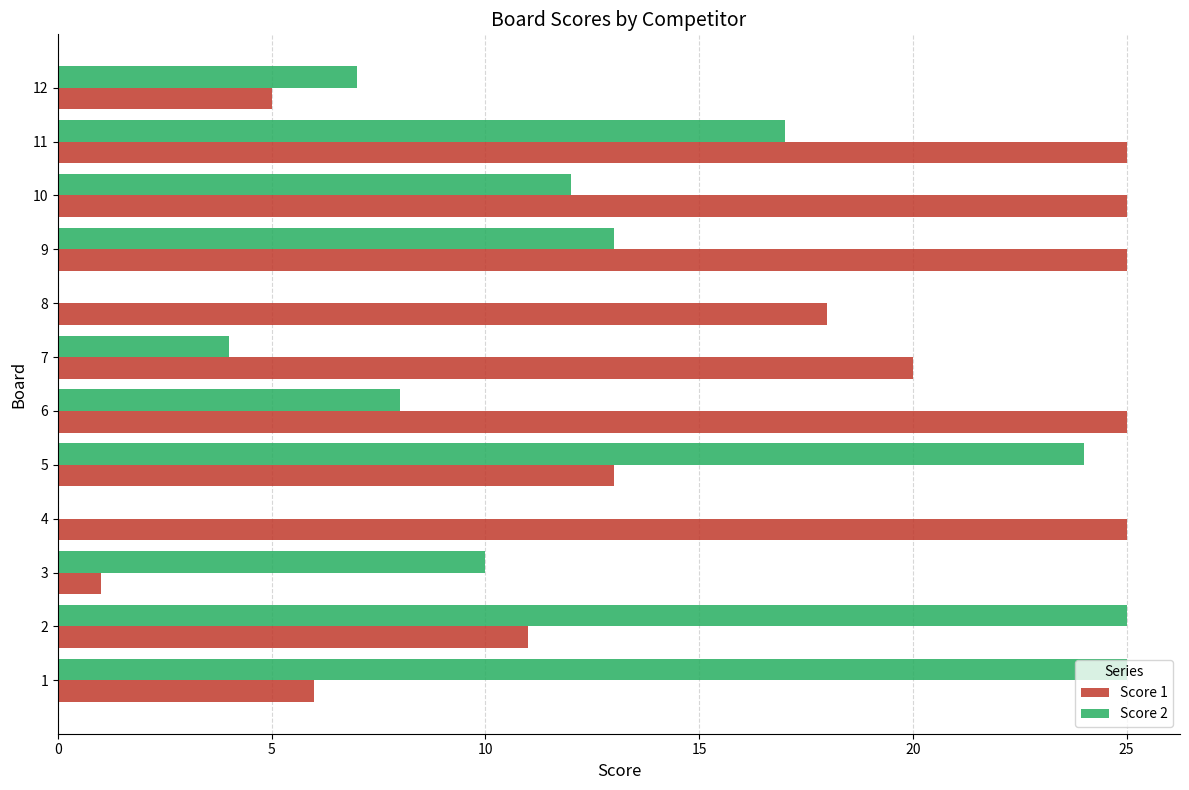

The value of Score 2 at 6 is 8. True or false?

True